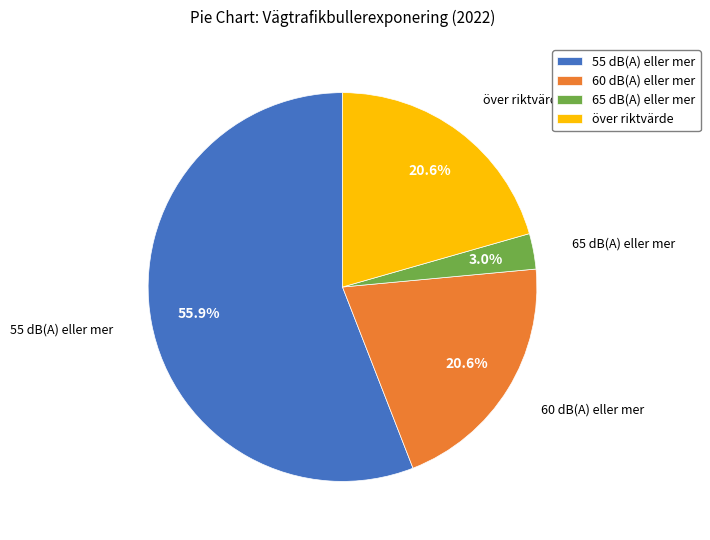

To the nearest percent, what is the difference between the largest and smallest slice percentages?

53%